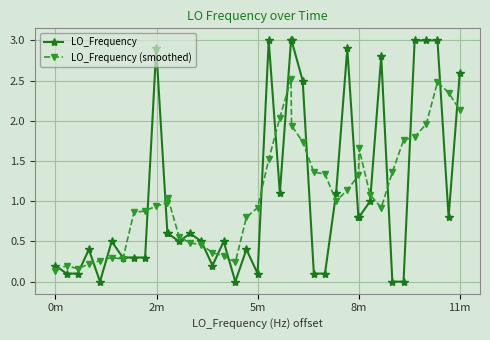

True or false: LO_Frequency (smoothed) has more than 2 points higher than both neighbors.

True